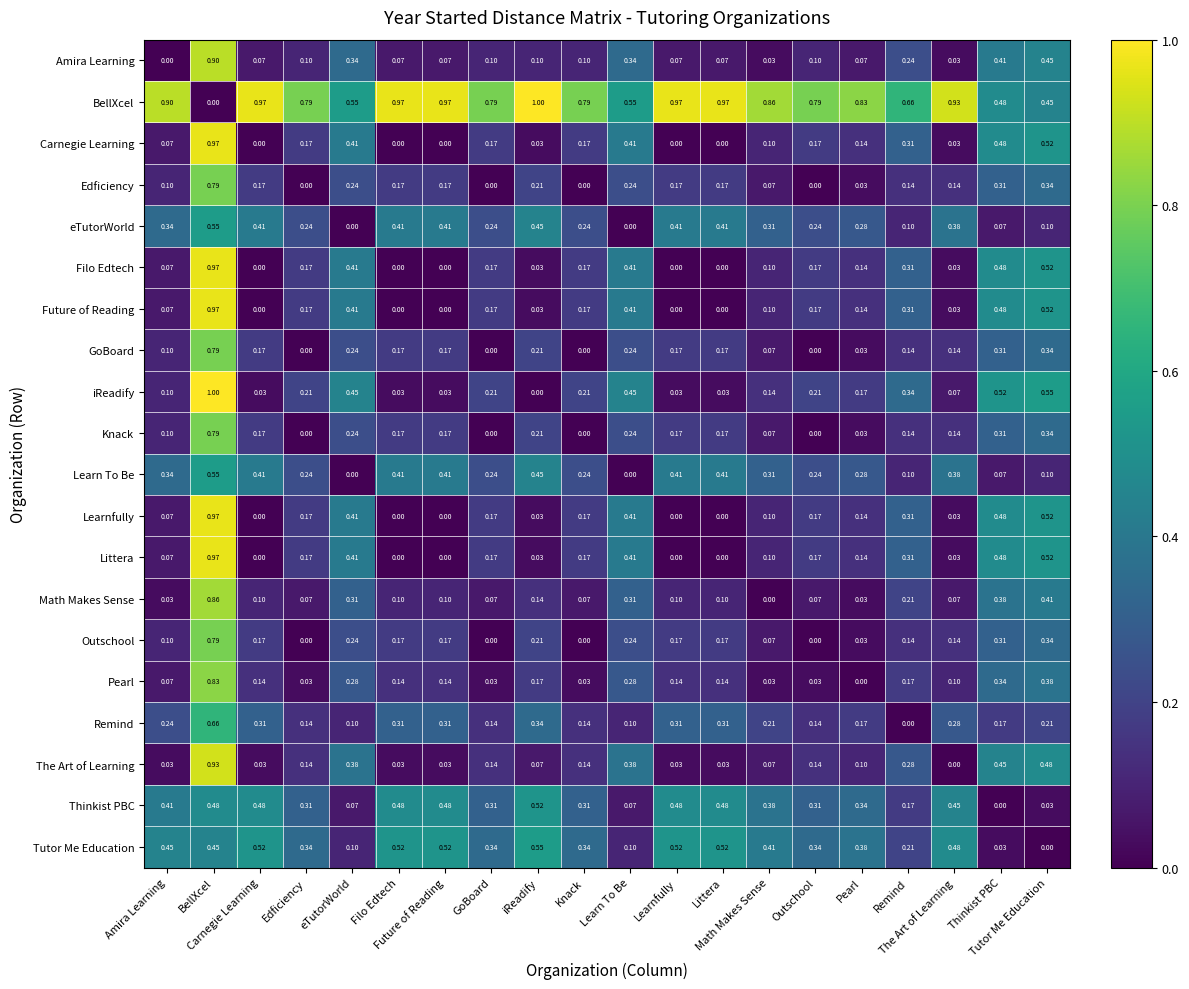

List the series in order of their peak value, highest first.

BellXcel, iReadify, Carnegie Learning, Filo Edtech, Future of Reading, Learnfully, Littera, The Art of Learning, Amira Learning, Math Makes Sense, Pearl, Edficiency, GoBoard, Knack, Outschool, Remind, eTutorWorld, Learn To Be, Tutor Me Education, Thinkist PBC